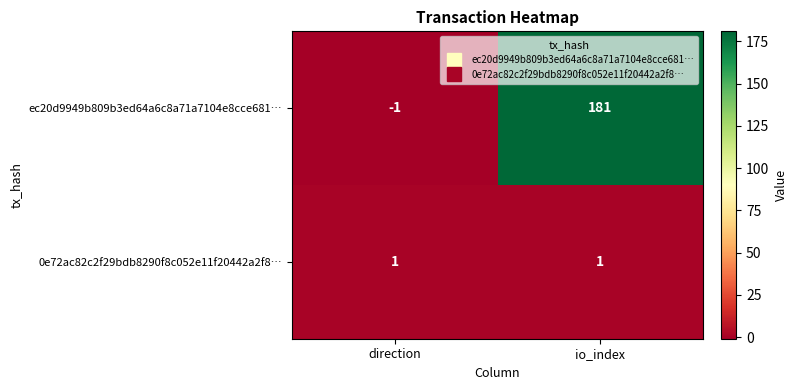

Is it true that ec20d9949b809b3ed64a6c8a71a7104e8cce681… equals 181 at io_index?

True